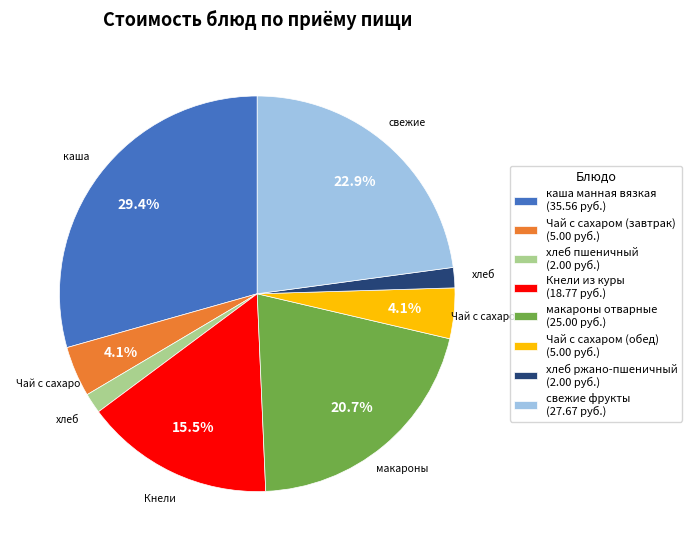

Is there a majority slice in this chart?

No